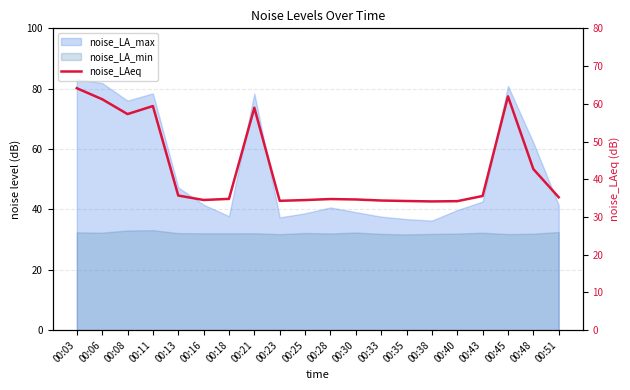

True or false: the data shows 34.8 at 00:28.

True